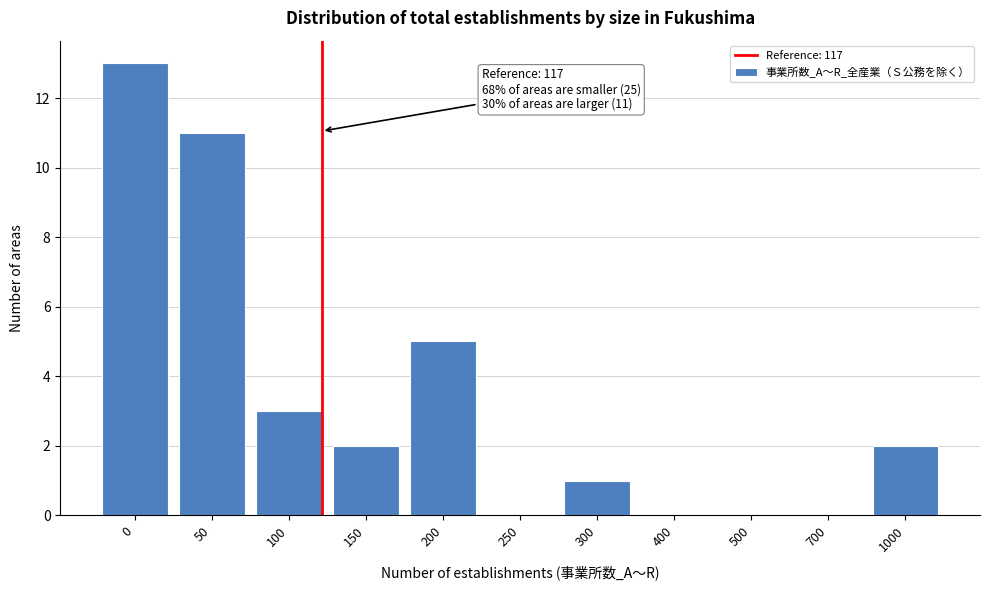

Reading right to left, what are all the values shown in this chart?

1000=2	700=0	500=0	400=0	300=1	250=0	200=5	150=2	100=3	50=11	0=13